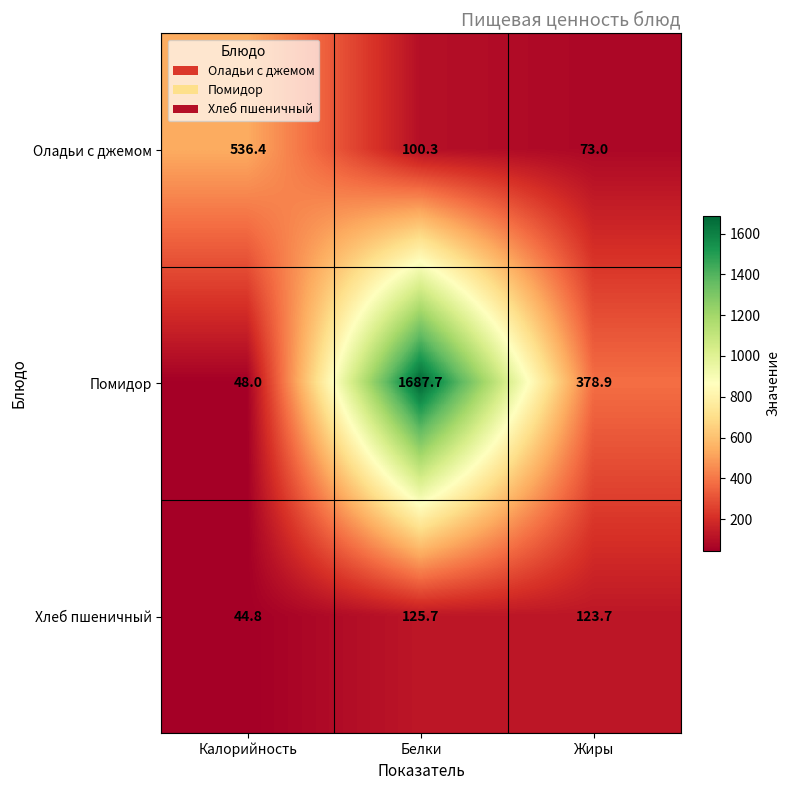

Which series has the largest total across all categories?

Помидор